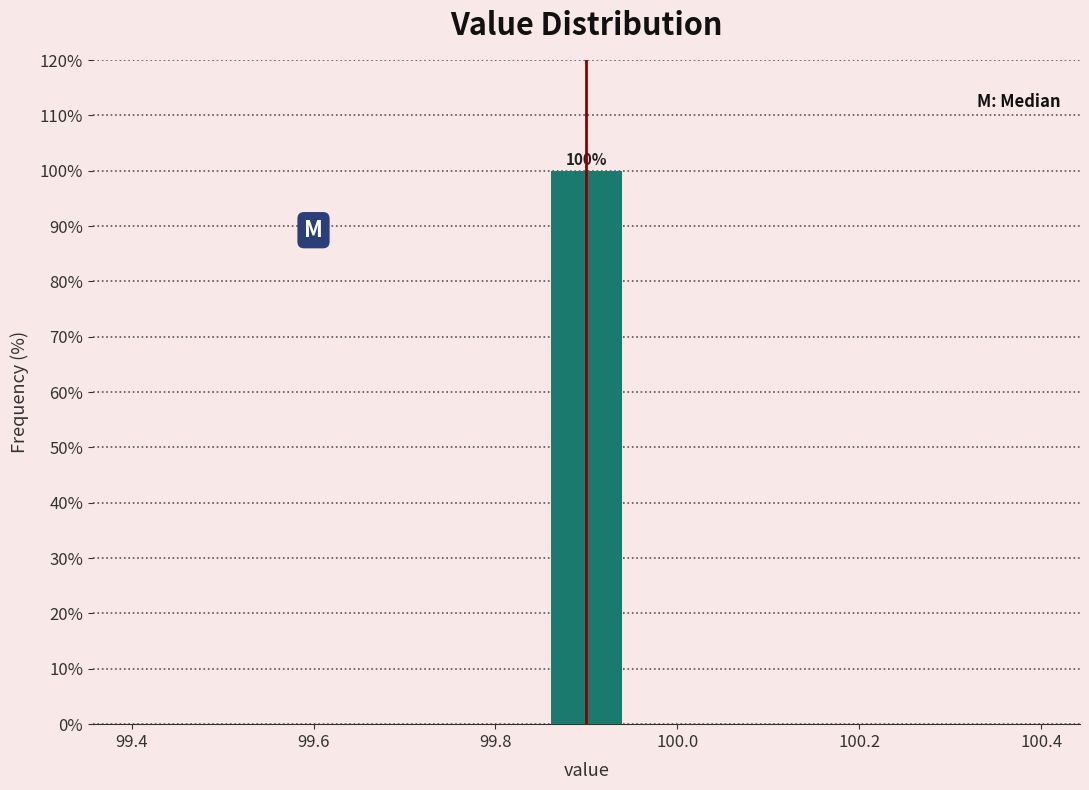

Which range on the x-axis has the tallest bar?

99.86 to 99.94